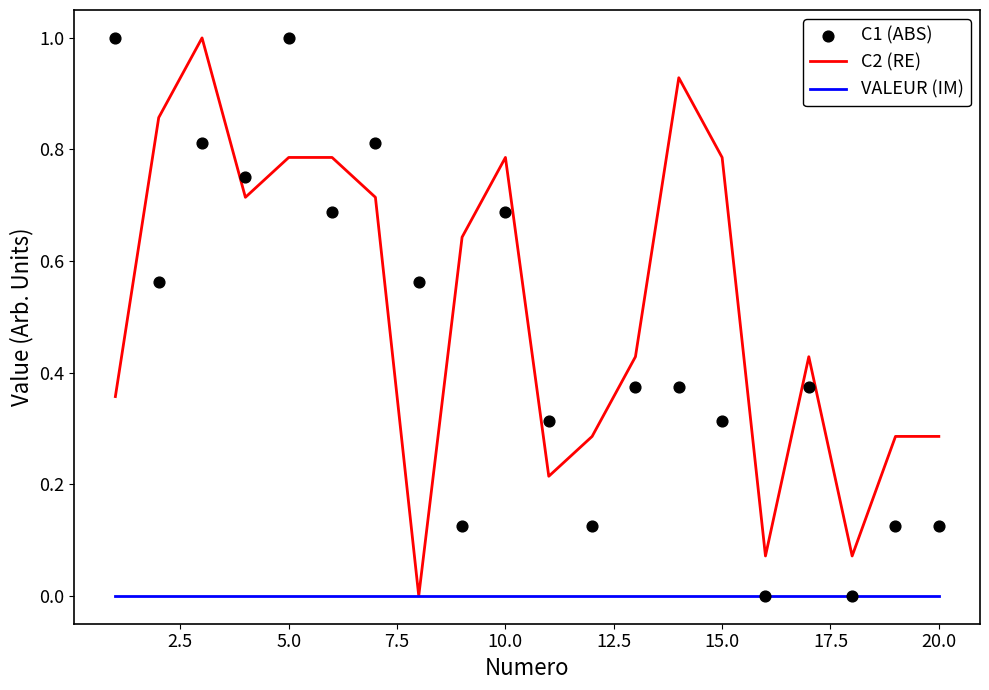

Which series has the largest Y range (max minus min)?

C2 (RE)